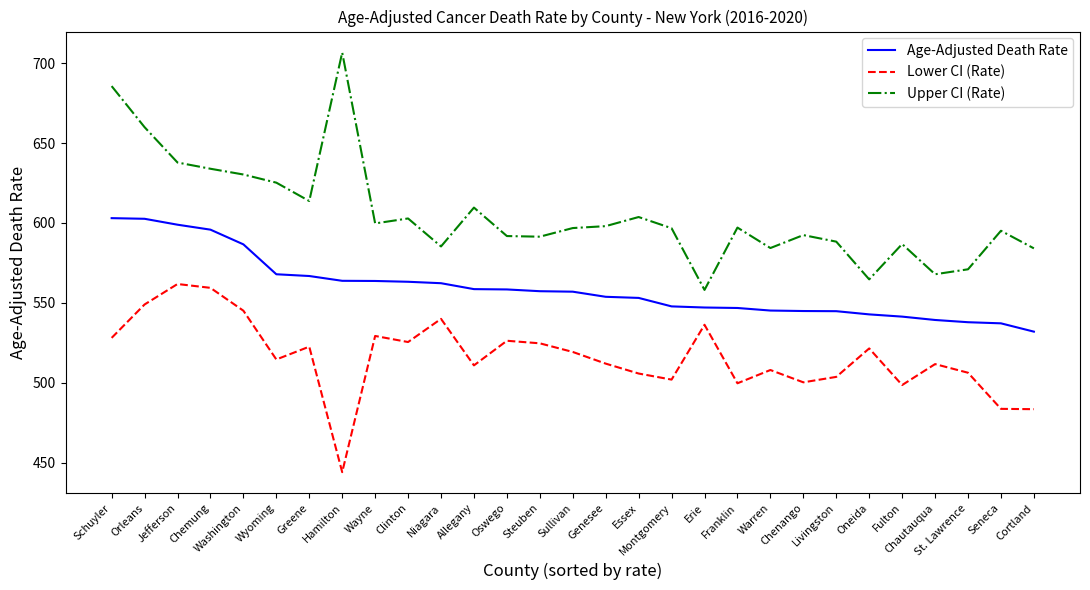

What is the difference between the maximum and minimum values in the Lower CI (Rate) series?

117.7